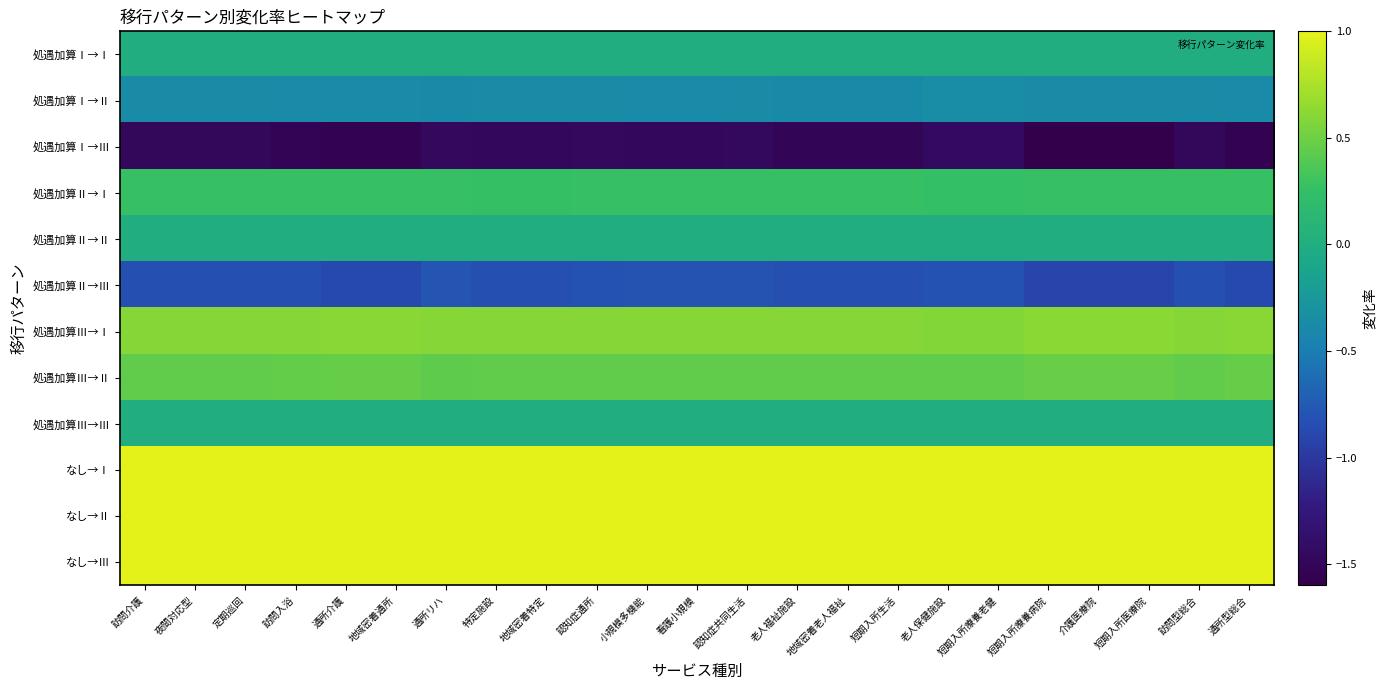

Reading left to right, extract all data points from this chart.

処遇加算Ⅰ→Ⅰ: 訪問介護=0.0	夜間対応型=0.0	定期巡回=0.0	訪問入浴=0.0	通所介護=0.0	地域密着通所=0.0	通所リハ=0.0	特定施設=0.0	地域密着特定=0.0	認知症通所=0.0	小規模多機能=0.0	看護小規模=0.0	認知症共同生活=0.0	老人福祉施設=0.0	地域密着老人福祉=0.0	短期入所生活=0.0	老人保健施設=0.0	短期入所療養老健=0.0	短期入所療養病院=0.0	介護医療院=0.0	短期入所医療院=0.0	訪問型総合=0.0	通所型総合=0.0
処遇加算Ⅰ→Ⅱ: 訪問介護=-0.4	夜間対応型=-0.4	定期巡回=-0.4	訪問入浴=-0.4	通所介護=-0.4	地域密着通所=-0.4	通所リハ=-0.4	特定施設=-0.4	地域密着特定=-0.4	認知症通所=-0.4	小規模多機能=-0.4	看護小規模=-0.4	認知症共同生活=-0.4	老人福祉施設=-0.4	地域密着老人福祉=-0.4	短期入所生活=-0.4	老人保健施設=-0.3	短期入所療養老健=-0.3	短期入所療養病院=-0.4	介護医療院=-0.4	短期入所医療院=-0.4	訪問型総合=-0.4	通所型総合=-0.4
処遇加算Ⅰ→Ⅲ: 訪問介護=-1.5	夜間対応型=-1.5	定期巡回=-1.5	訪問入浴=-1.5	通所介護=-1.6	地域密着通所=-1.6	通所リハ=-1.5	特定施設=-1.5	地域密着特定=-1.5	認知症通所=-1.5	小規模多機能=-1.5	看護小規模=-1.5	認知症共同生活=-1.5	老人福祉施設=-1.5	地域密着老人福祉=-1.5	短期入所生活=-1.5	老人保健施設=-1.4	短期入所療養老健=-1.4	短期入所療養病院=-1.6	介護医療院=-1.6	短期入所医療院=-1.6	訪問型総合=-1.5	通所型総合=-1.6
処遇加算Ⅱ→Ⅰ: 訪問介護=0.3	夜間対応型=0.3	定期巡回=0.3	訪問入浴=0.3	通所介護=0.3	地域密着通所=0.3	通所リハ=0.3	特定施設=0.3	地域密着特定=0.3	認知症通所=0.3	小規模多機能=0.3	看護小規模=0.3	認知症共同生活=0.3	老人福祉施設=0.3	地域密着老人福祉=0.3	短期入所生活=0.3	老人保健施設=0.3	短期入所療養老健=0.3	短期入所療養病院=0.3	介護医療院=0.3	短期入所医療院=0.3	訪問型総合=0.3	通所型総合=0.3
処遇加算Ⅱ→Ⅱ: 訪問介護=0.0	夜間対応型=0.0	定期巡回=0.0	訪問入浴=0.0	通所介護=0.0	地域密着通所=0.0	通所リハ=0.0	特定施設=0.0	地域密着特定=0.0	認知症通所=0.0	小規模多機能=0.0	看護小規模=0.0	認知症共同生活=0.0	老人福祉施設=0.0	地域密着老人福祉=0.0	短期入所生活=0.0	老人保健施設=0.0	短期入所療養老健=0.0	短期入所療養病院=0.0	介護医療院=0.0	短期入所医療院=0.0	訪問型総合=0.0	通所型総合=0.0
処遇加算Ⅱ→Ⅲ: 訪問介護=-0.8	夜間対応型=-0.8	定期巡回=-0.8	訪問入浴=-0.8	通所介護=-0.9	地域密着通所=-0.9	通所リハ=-0.8	特定施設=-0.8	地域密着特定=-0.8	認知症通所=-0.8	小規模多機能=-0.8	看護小規模=-0.8	認知症共同生活=-0.8	老人福祉施設=-0.8	地域密着老人福祉=-0.8	短期入所生活=-0.8	老人保健施設=-0.8	短期入所療養老健=-0.8	短期入所療養病院=-0.9	介護医療院=-0.9	短期入所医療院=-0.9	訪問型総合=-0.8	通所型総合=-0.9
処遇加算Ⅲ→Ⅰ: 訪問介護=0.6	夜間対応型=0.6	定期巡回=0.6	訪問入浴=0.6	通所介護=0.6	地域密着通所=0.6	通所リハ=0.6	特定施設=0.6	地域密着特定=0.6	認知症通所=0.6	小規模多機能=0.6	看護小規模=0.6	認知症共同生活=0.6	老人福祉施設=0.6	地域密着老人福祉=0.6	短期入所生活=0.6	老人保健施設=0.6	短期入所療養老健=0.6	短期入所療養病院=0.6	介護医療院=0.6	短期入所医療院=0.6	訪問型総合=0.6	通所型総合=0.6
処遇加算Ⅲ→Ⅱ: 訪問介護=0.5	夜間対応型=0.5	定期巡回=0.5	訪問入浴=0.5	通所介護=0.5	地域密着通所=0.5	通所リハ=0.4	特定施設=0.5	地域密着特定=0.5	認知症通所=0.4	小規模多機能=0.4	看護小規模=0.4	認知症共同生活=0.4	老人福祉施設=0.5	地域密着老人福祉=0.5	短期入所生活=0.5	老人保健施設=0.4	短期入所療養老健=0.4	短期入所療養病院=0.5	介護医療院=0.5	短期入所医療院=0.5	訪問型総合=0.5	通所型総合=0.5
処遇加算Ⅲ→Ⅲ: 訪問介護=0.0	夜間対応型=0.0	定期巡回=0.0	訪問入浴=0.0	通所介護=0.0	地域密着通所=0.0	通所リハ=0.0	特定施設=0.0	地域密着特定=0.0	認知症通所=0.0	小規模多機能=0.0	看護小規模=0.0	認知症共同生活=0.0	老人福祉施設=0.0	地域密着老人福祉=0.0	短期入所生活=0.0	老人保健施設=0.0	短期入所療養老健=0.0	短期入所療養病院=0.0	介護医療院=0.0	短期入所医療院=0.0	訪問型総合=0.0	通所型総合=0.0
なし→Ⅰ: 訪問介護=1.0	夜間対応型=1.0	定期巡回=1.0	訪問入浴=1.0	通所介護=1.0	地域密着通所=1.0	通所リハ=1.0	特定施設=1.0	地域密着特定=1.0	認知症通所=1.0	小規模多機能=1.0	看護小規模=1.0	認知症共同生活=1.0	老人福祉施設=1.0	地域密着老人福祉=1.0	短期入所生活=1.0	老人保健施設=1.0	短期入所療養老健=1.0	短期入所療養病院=1.0	介護医療院=1.0	短期入所医療院=1.0	訪問型総合=1.0	通所型総合=1.0
なし→Ⅱ: 訪問介護=1.0	夜間対応型=1.0	定期巡回=1.0	訪問入浴=1.0	通所介護=1.0	地域密着通所=1.0	通所リハ=1.0	特定施設=1.0	地域密着特定=1.0	認知症通所=1.0	小規模多機能=1.0	看護小規模=1.0	認知症共同生活=1.0	老人福祉施設=1.0	地域密着老人福祉=1.0	短期入所生活=1.0	老人保健施設=1.0	短期入所療養老健=1.0	短期入所療養病院=1.0	介護医療院=1.0	短期入所医療院=1.0	訪問型総合=1.0	通所型総合=1.0
なし→Ⅲ: 訪問介護=1.0	夜間対応型=1.0	定期巡回=1.0	訪問入浴=1.0	通所介護=1.0	地域密着通所=1.0	通所リハ=1.0	特定施設=1.0	地域密着特定=1.0	認知症通所=1.0	小規模多機能=1.0	看護小規模=1.0	認知症共同生活=1.0	老人福祉施設=1.0	地域密着老人福祉=1.0	短期入所生活=1.0	老人保健施設=1.0	短期入所療養老健=1.0	短期入所療養病院=1.0	介護医療院=1.0	短期入所医療院=1.0	訪問型総合=1.0	通所型総合=1.0